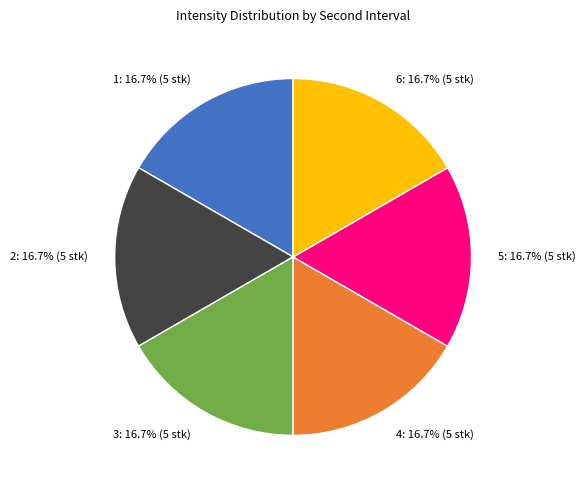

To the nearest percent, what is the average slice percentage?

17%